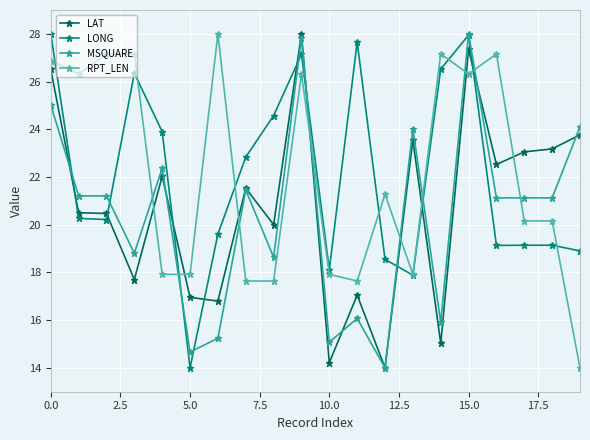

True or false: LAT and RPT_LEN cross at least once.

True